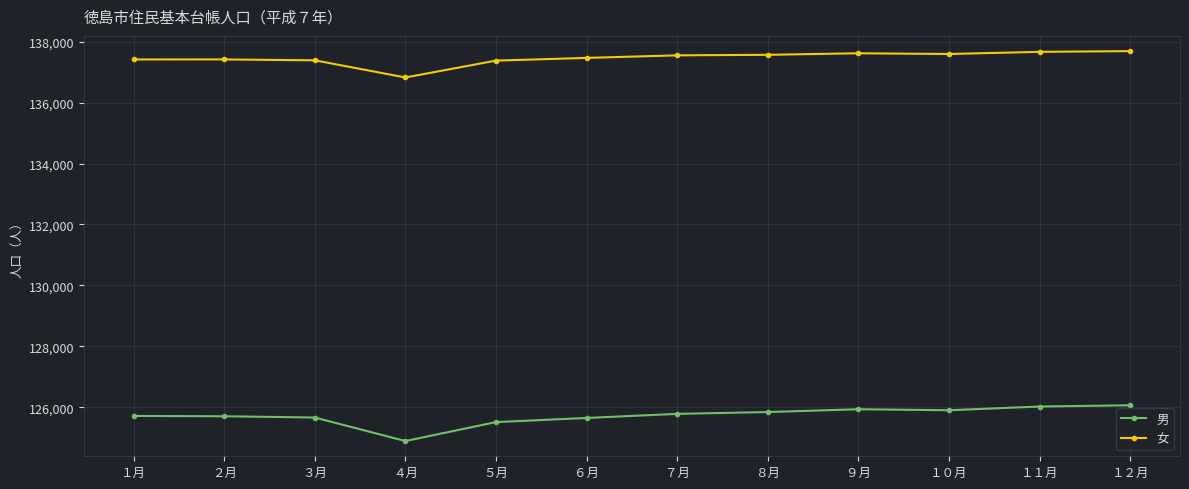

The 男 series shows 29319 at ２月. True or false?

False